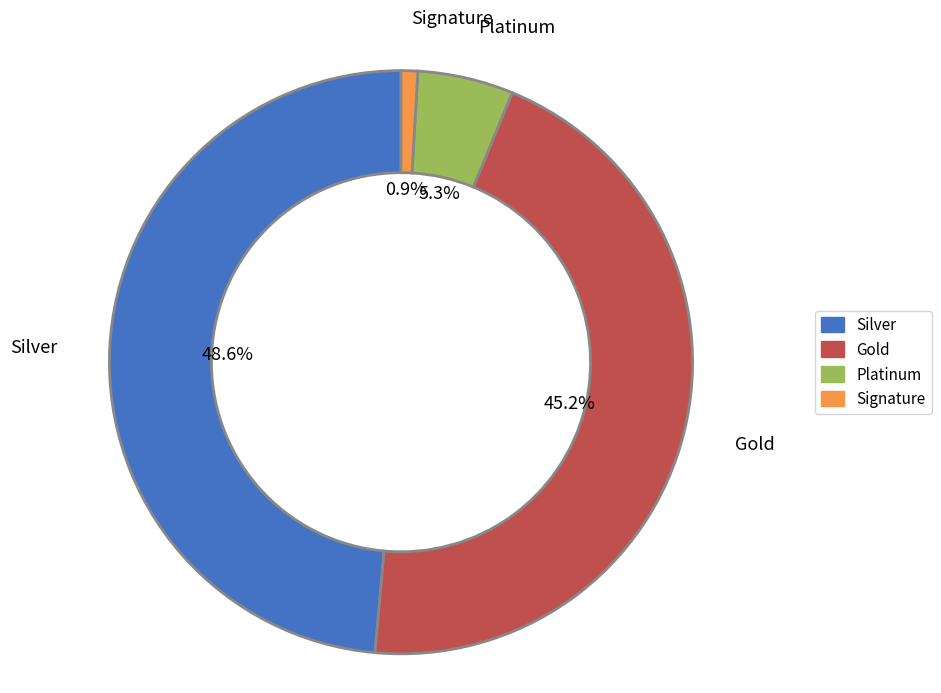

Is there any slice that represents more than half of the pie?

No